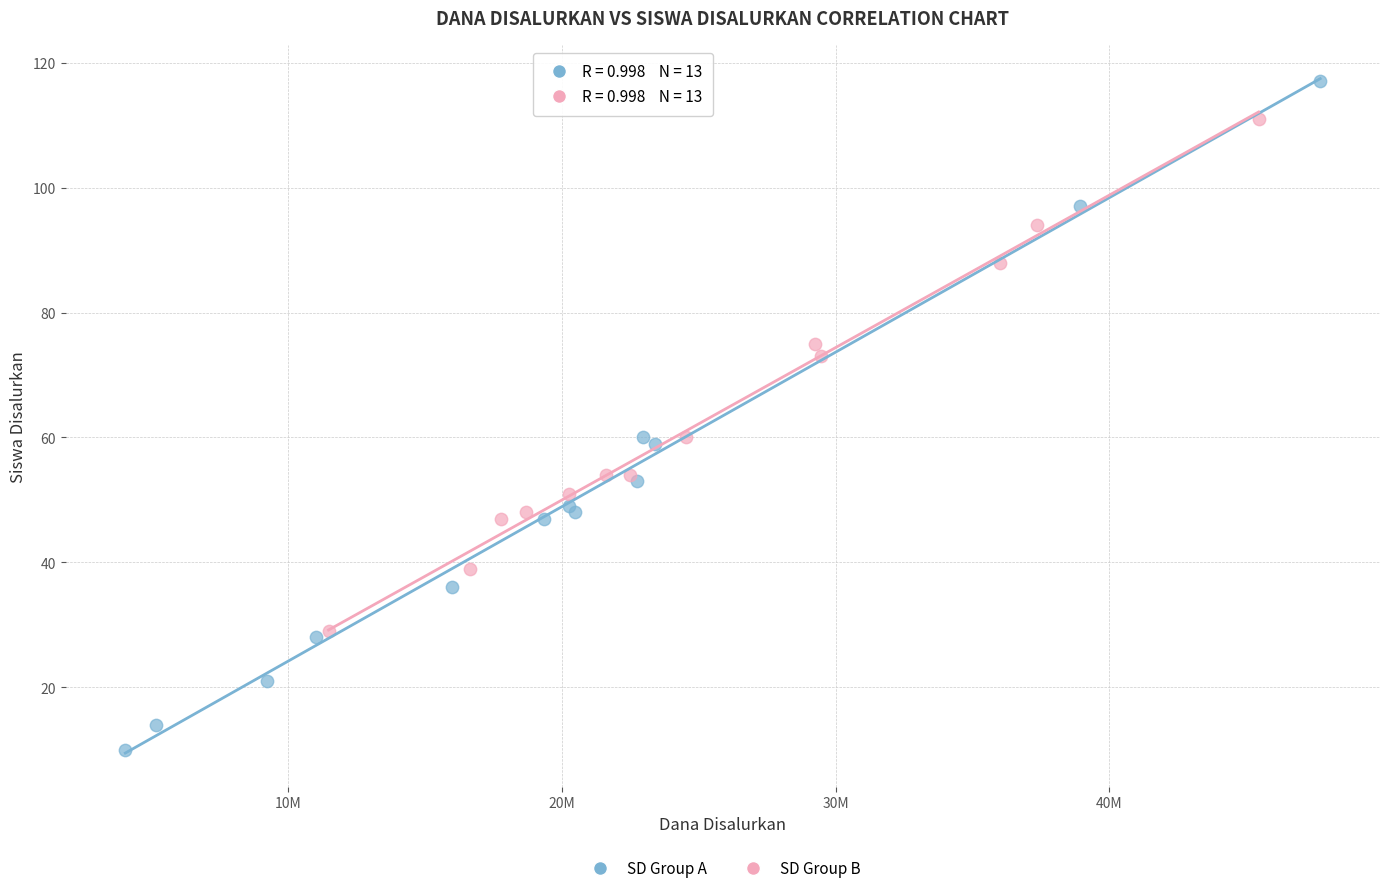

What are all the series names shown in the legend?

SD Group A, SD Group B